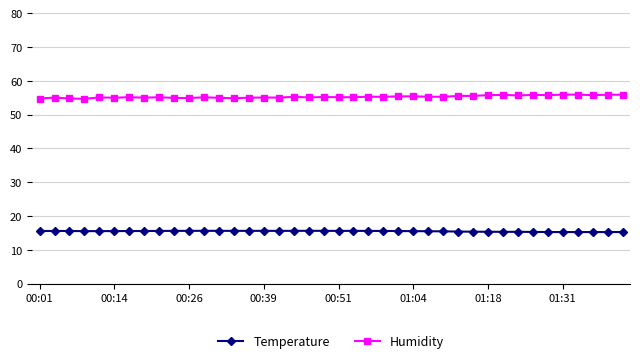

How many data points does each series have?

40